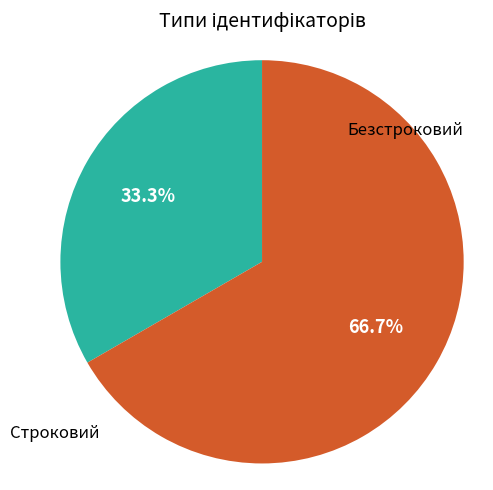

Does any single category account for the majority?

Yes